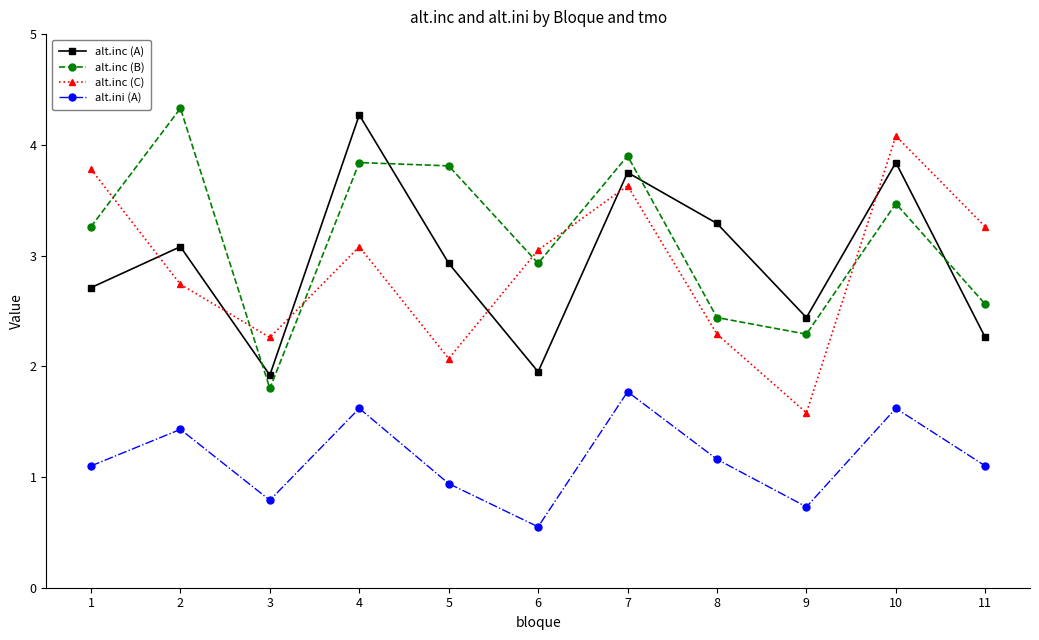

What is the value of the alt.inc (B) point at the 7th from the left?

3.9